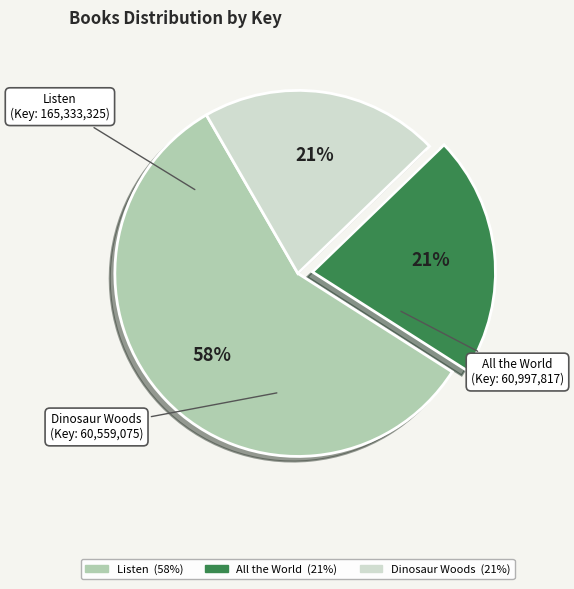

To the nearest percent, what is the average slice percentage?

33%